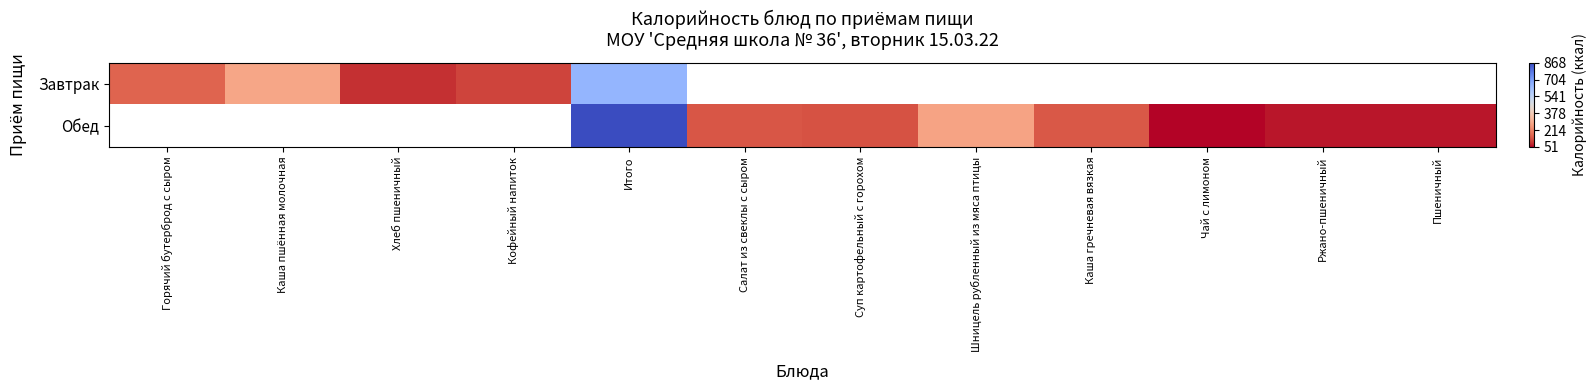

Where is Завтрак nearest to the value 366?

Каша пшённая молочная